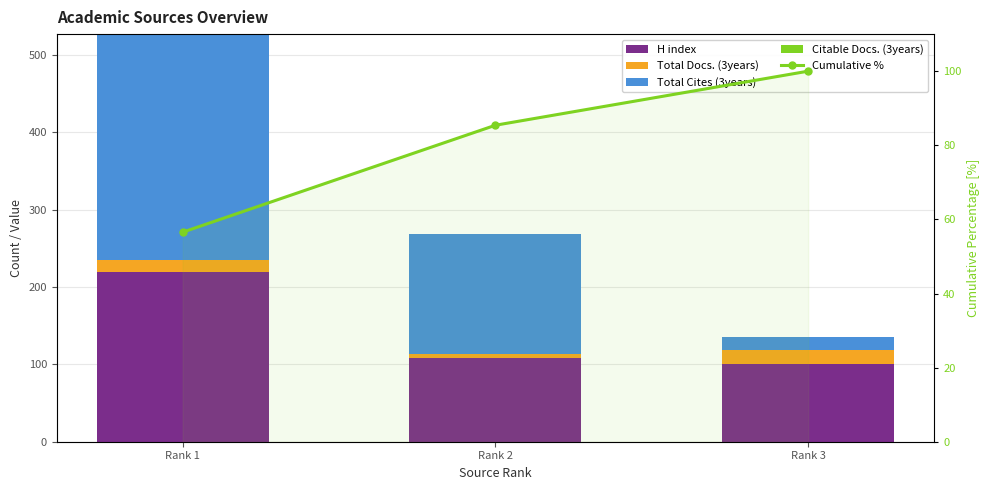

What is the difference between the highest and lowest values at Rank 3?

101.0